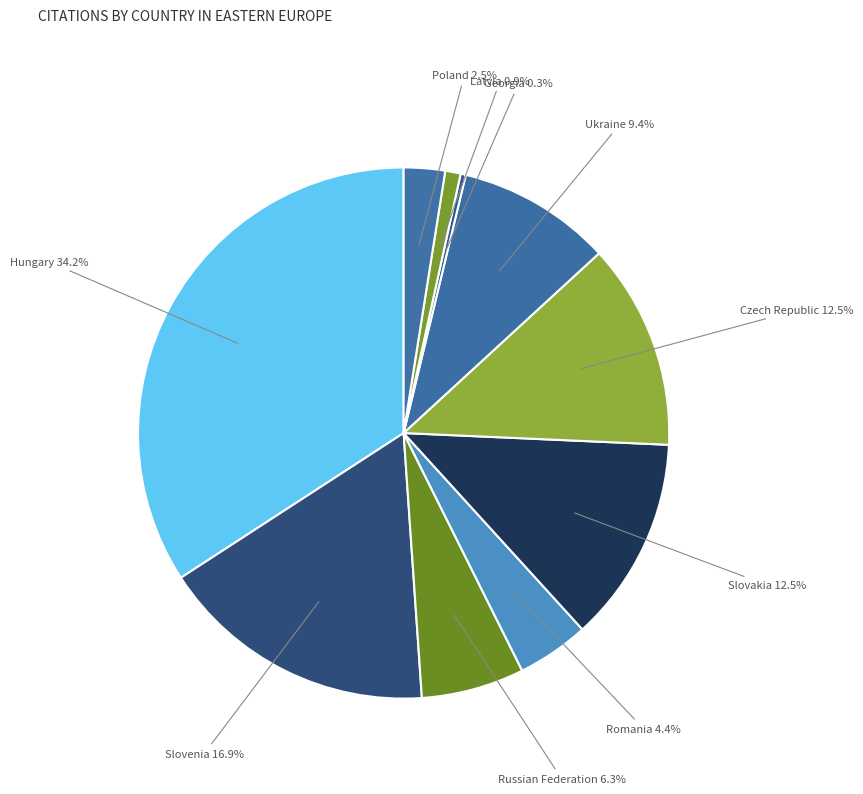

What percentage is the Russian Federation slice, to the nearest percent?

6%